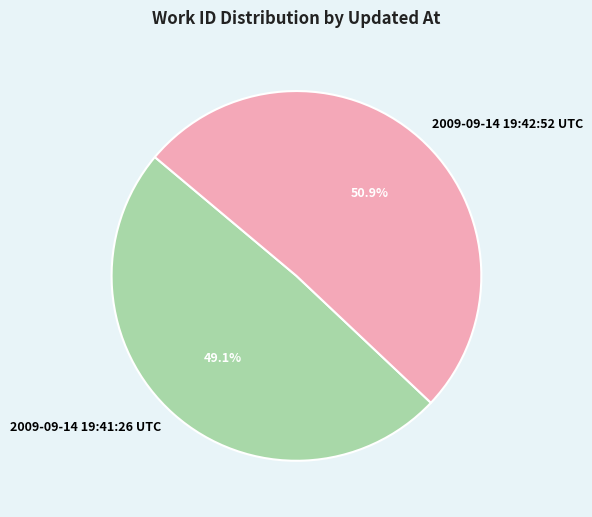

To the nearest percent, what is the average slice percentage?

50%